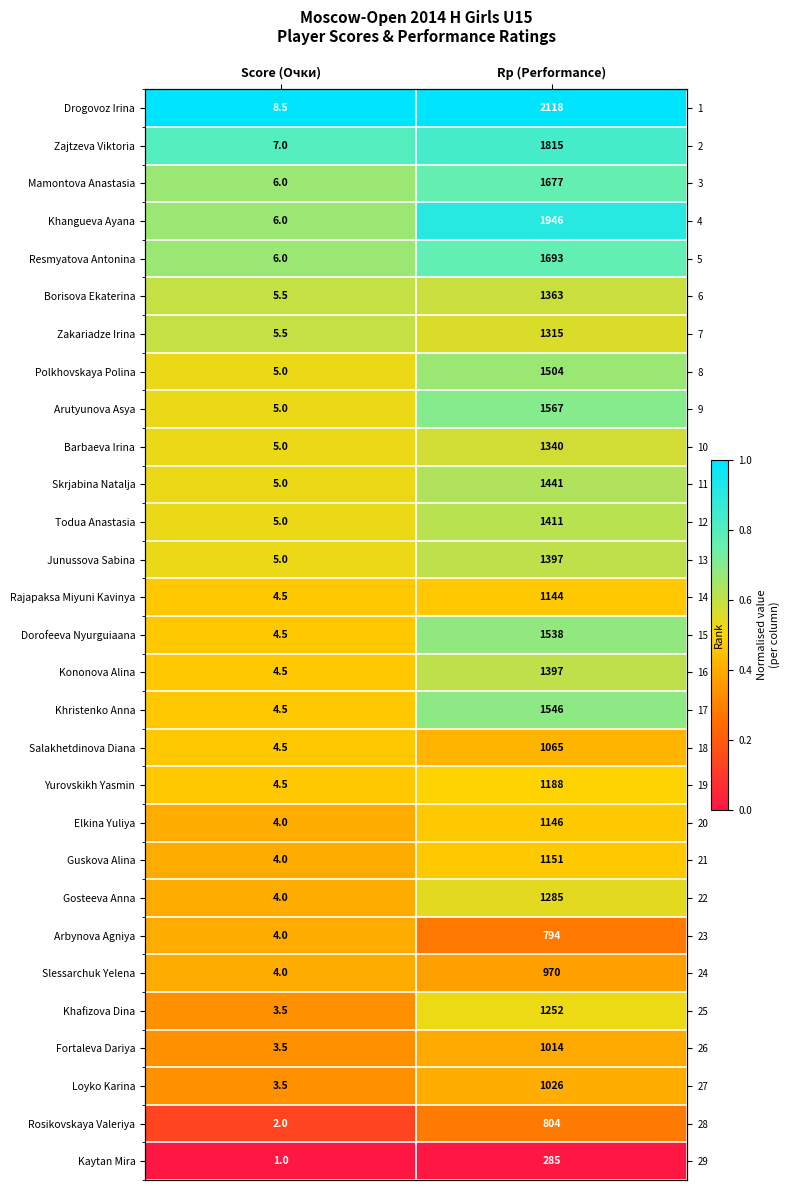

Where is Todua Anastasia nearest to the value 0?

Score (Очки)